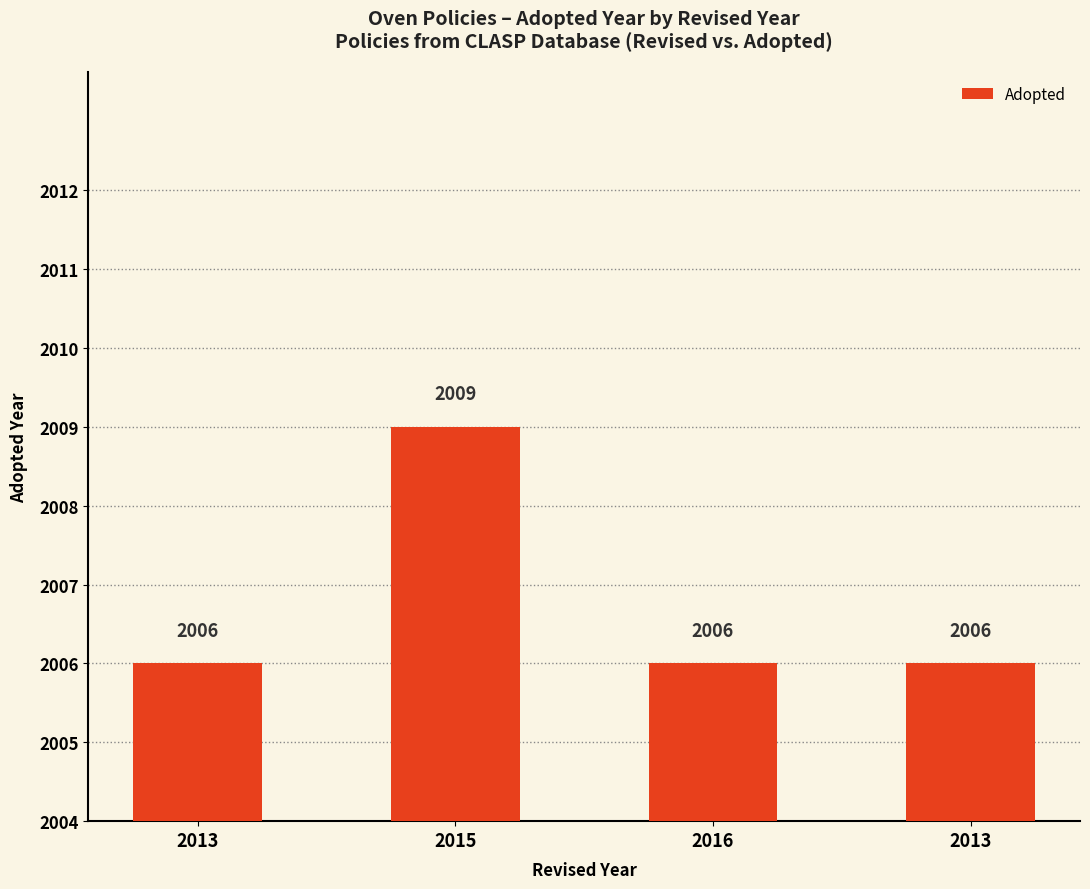

List the labels in order of value, largest first.

2015, 2013, 2016, 2013